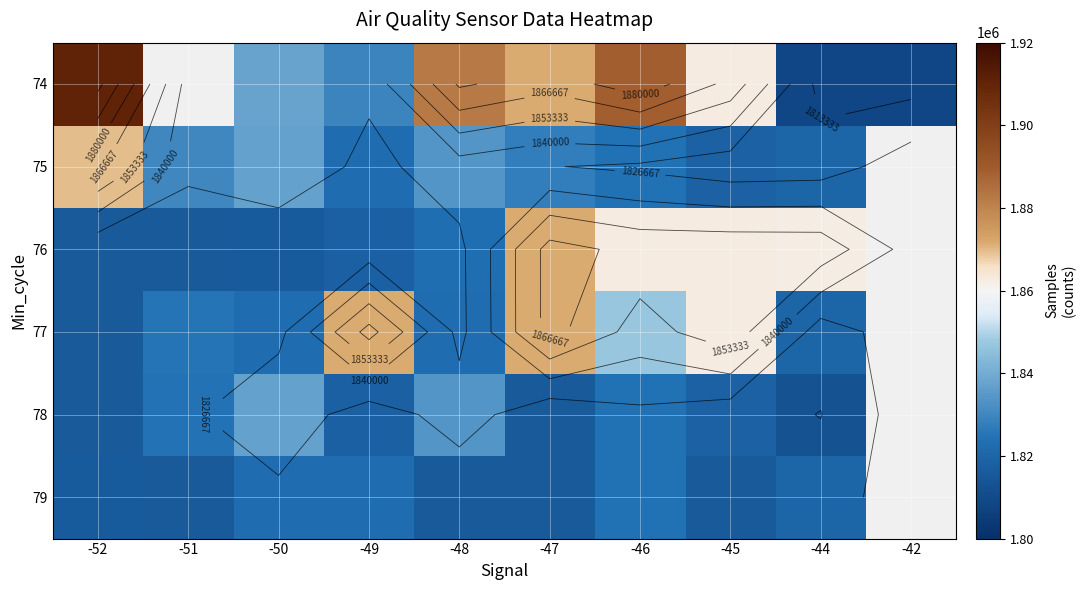

List the series in order of their peak value, highest first.

74, 77, 76, 75, 78, 79